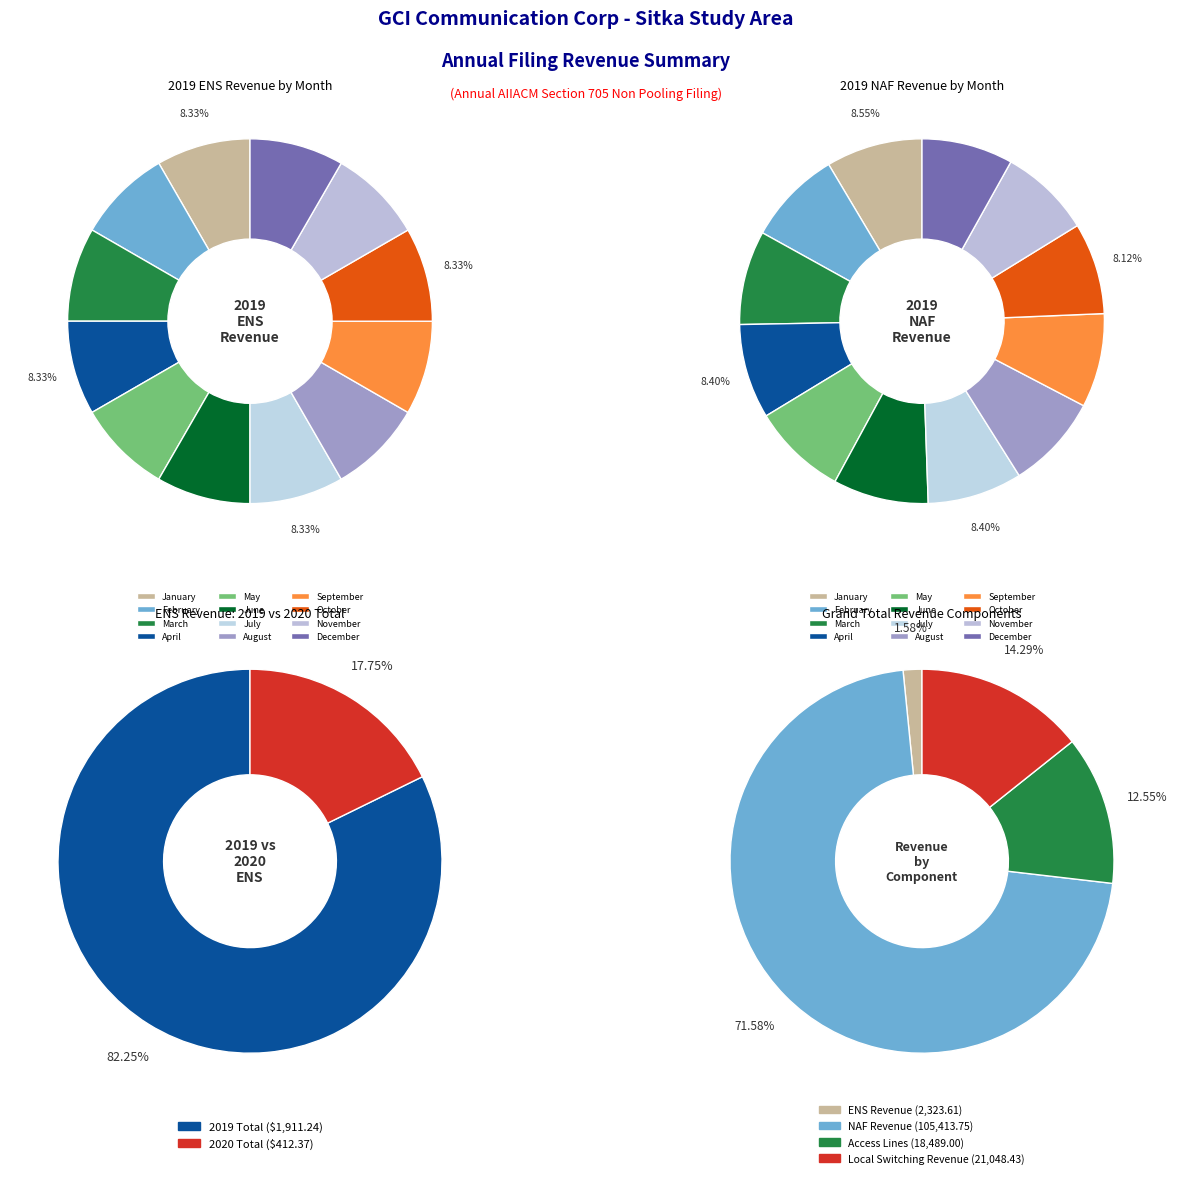

How many slices are in this pie chart?

12